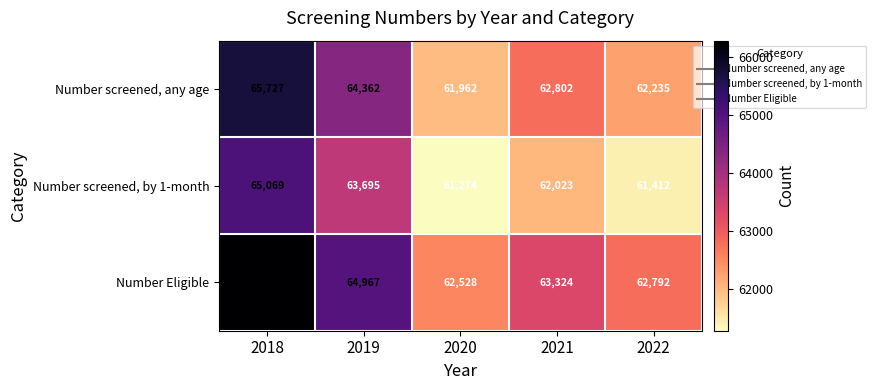

What is the difference between the maximum and second lowest values in the Number Eligible series?

3497